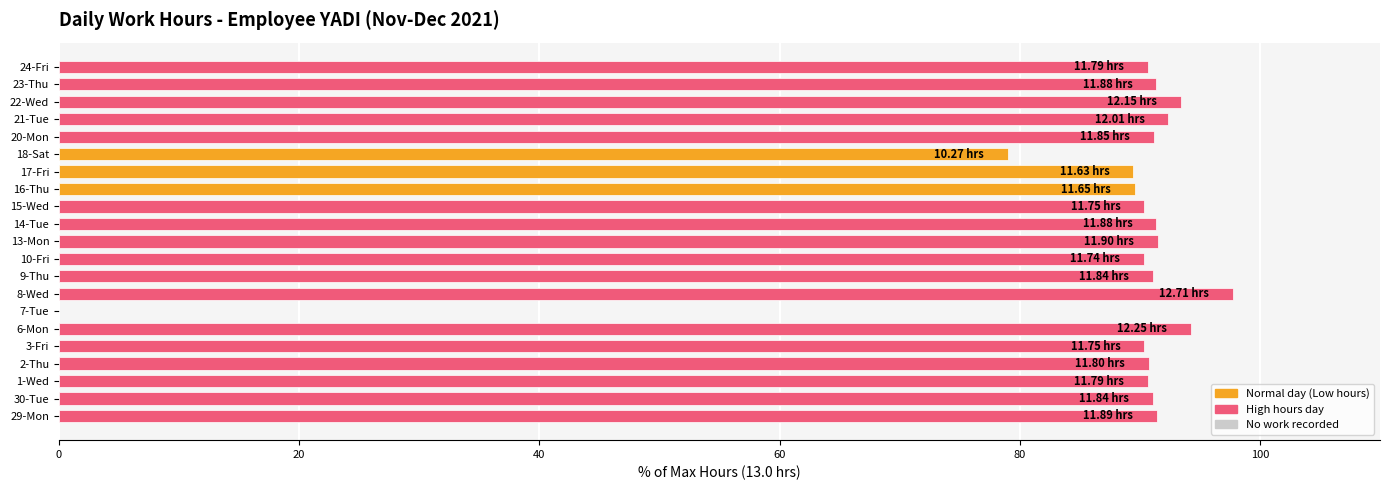

Which category has the highest value across all series?

8-Wed